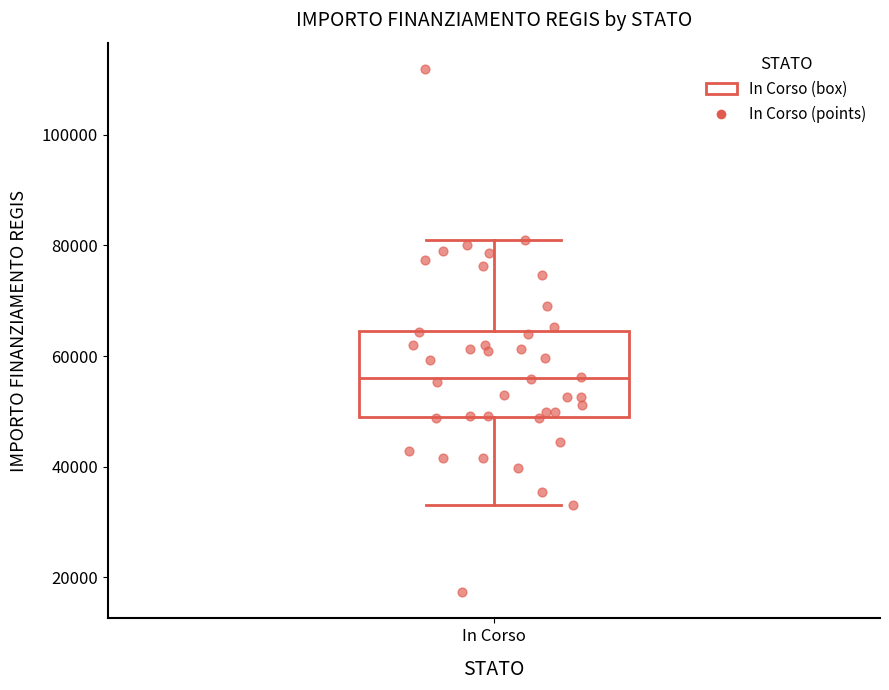

Read this box plot against the y-axis: the position of the median line, the range covered by the box, and the ends of both whiskers. The values are not printed on the chart, so give them approximately, as read against the axis.

median 56000, box 50000 to 64000, whiskers 32000 to 80000